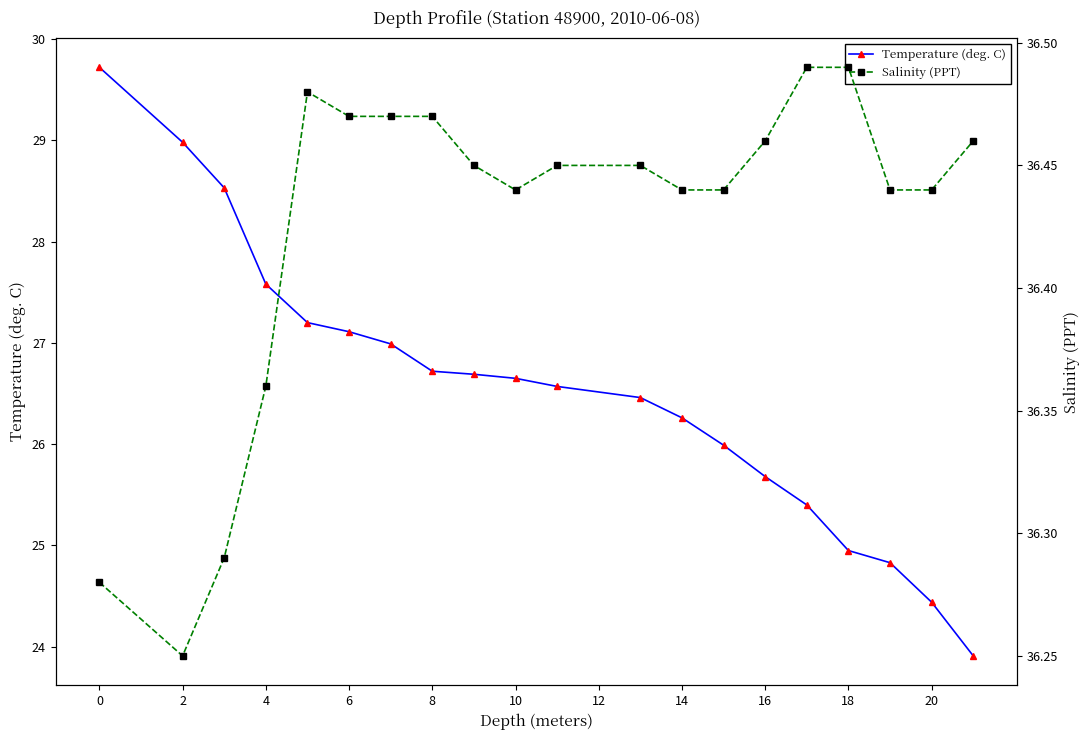

How many series are shown in this chart?

2